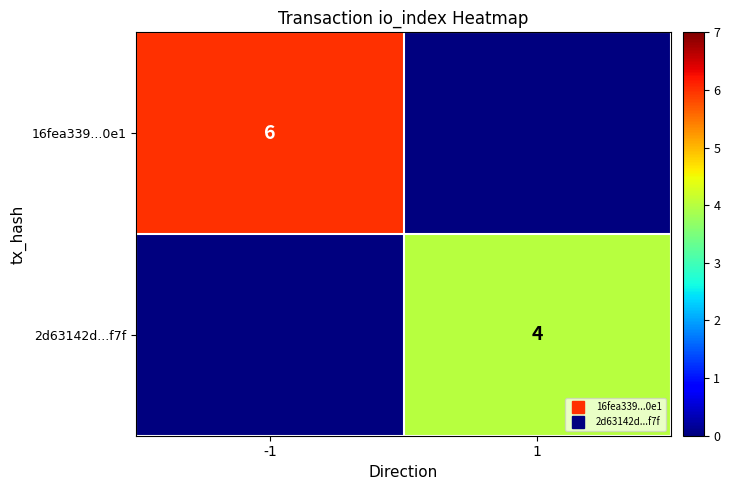

Which category has the highest value across all series?

-1